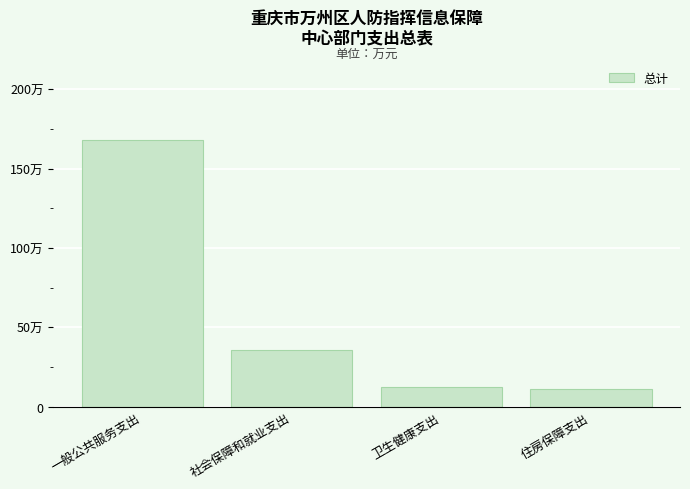

The chart shows a value of 11.0 at 住房保障支出. True or false?

True